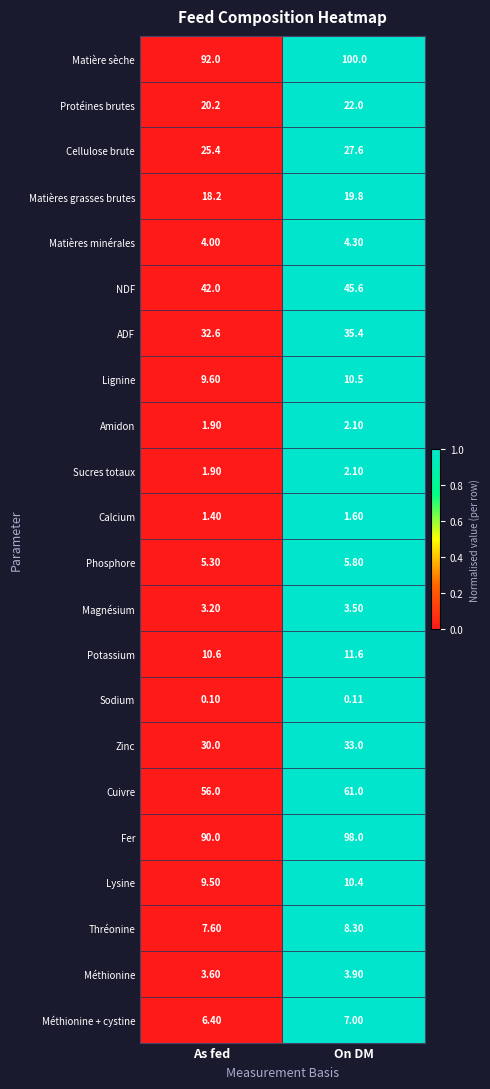

At which label is Magnésium closest to 3?

As fed